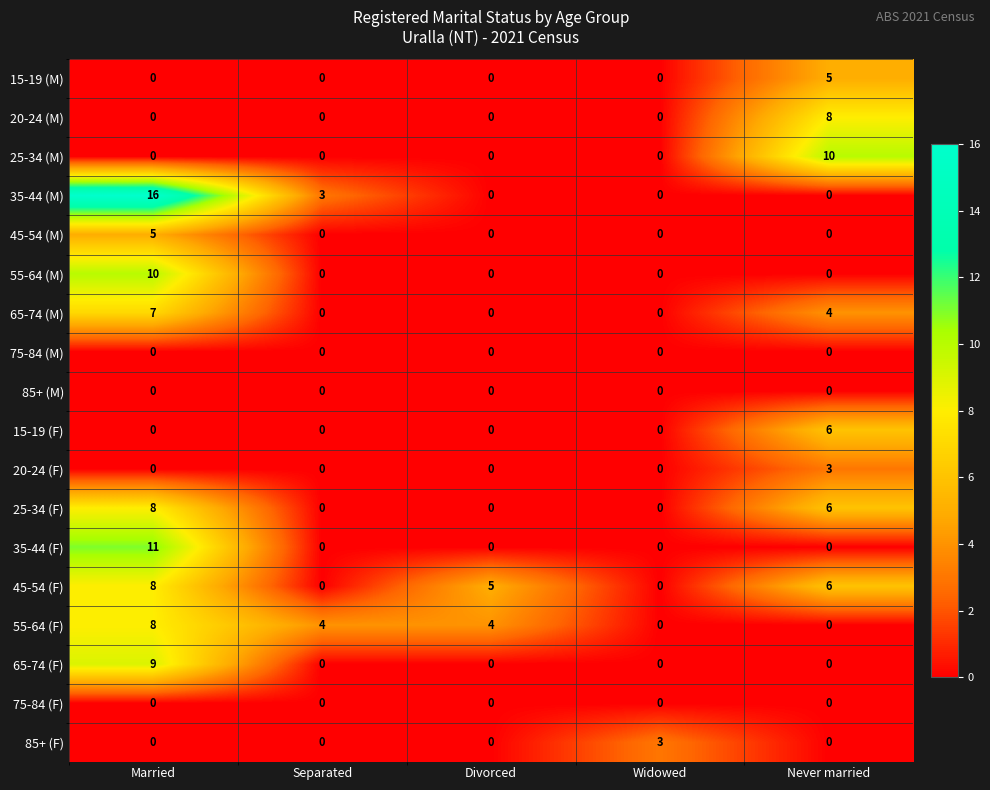

Which category has the highest value in the 85+ (F) series?

Widowed